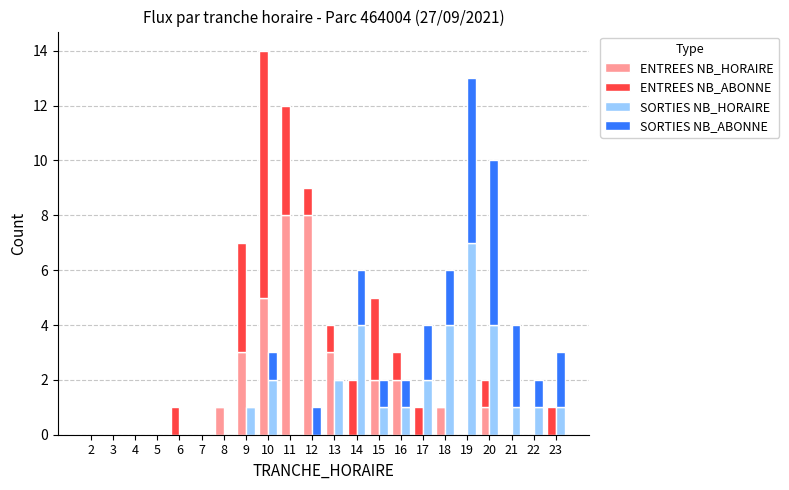

How many bars are there in each group?

4